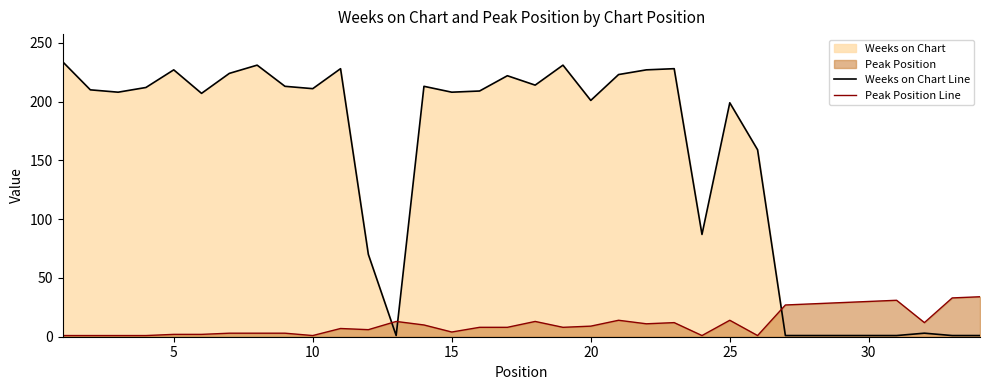

What is the maximum value for Peak Position Line?

34